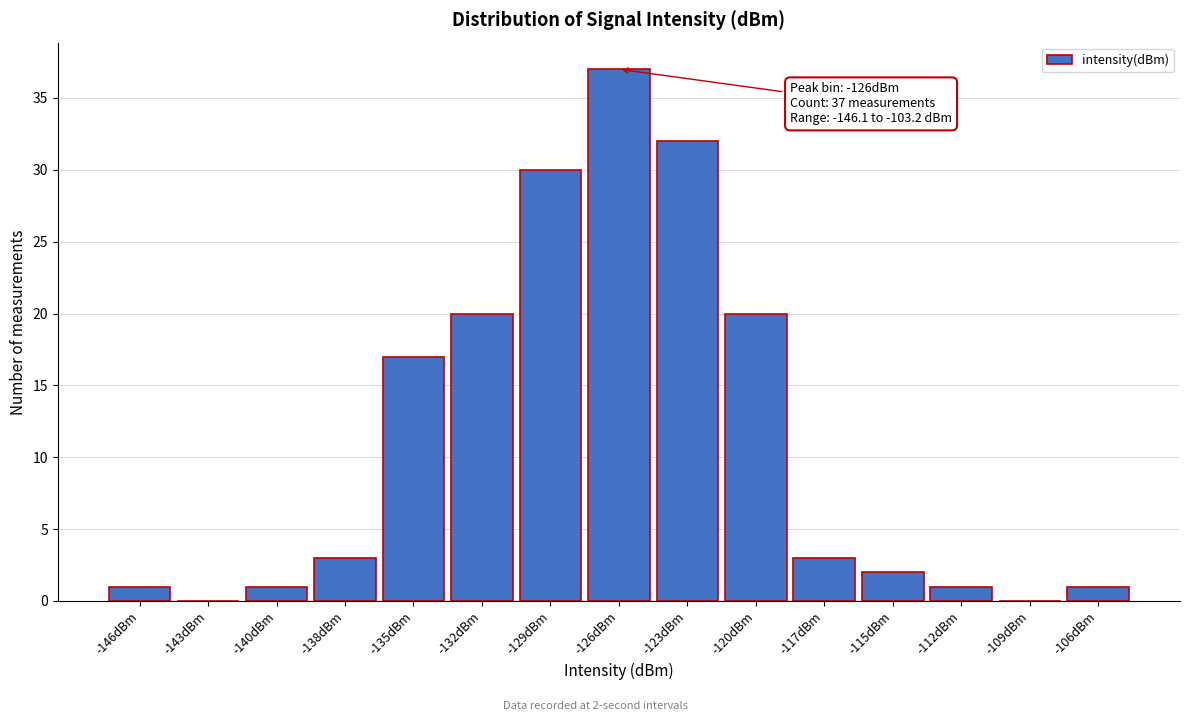

Reading left to right, list all the values displayed in this chart.

-146dBm=1	-143dBm=0	-140dBm=1	-138dBm=3	-135dBm=17	-132dBm=20	-129dBm=30	-126dBm=37	-123dBm=32	-120dBm=20	-117dBm=3	-115dBm=2	-112dBm=1	-109dBm=0	-106dBm=1